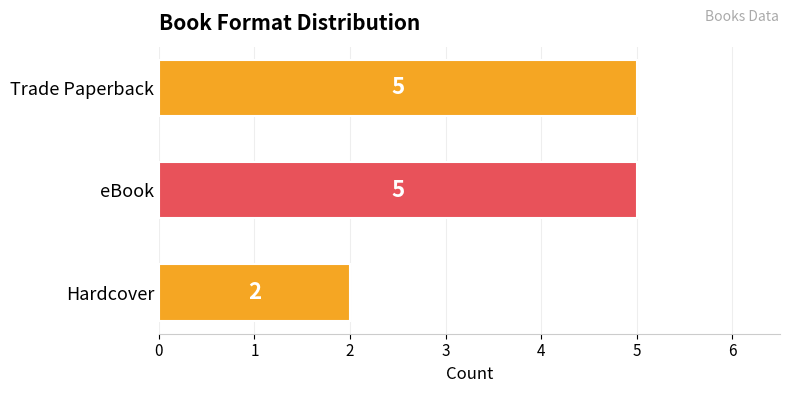

Which label corresponds to the smallest value in the chart?

Hardcover